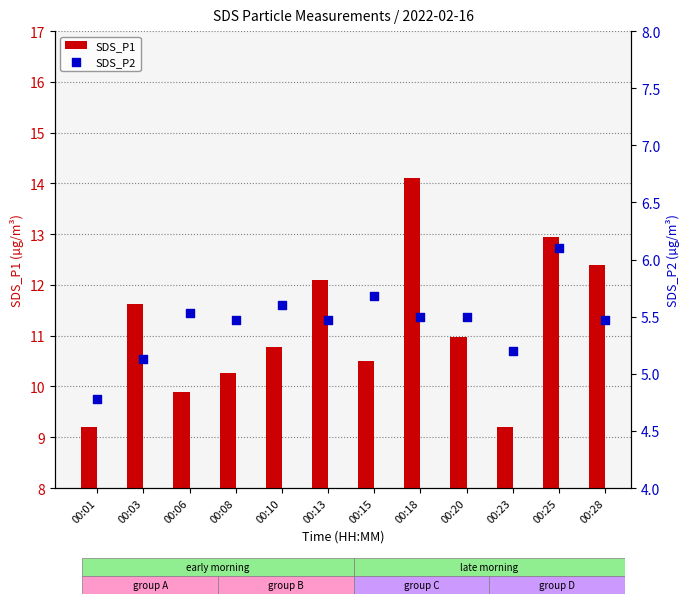

Which series contains the highest Y value?

SDS_P1